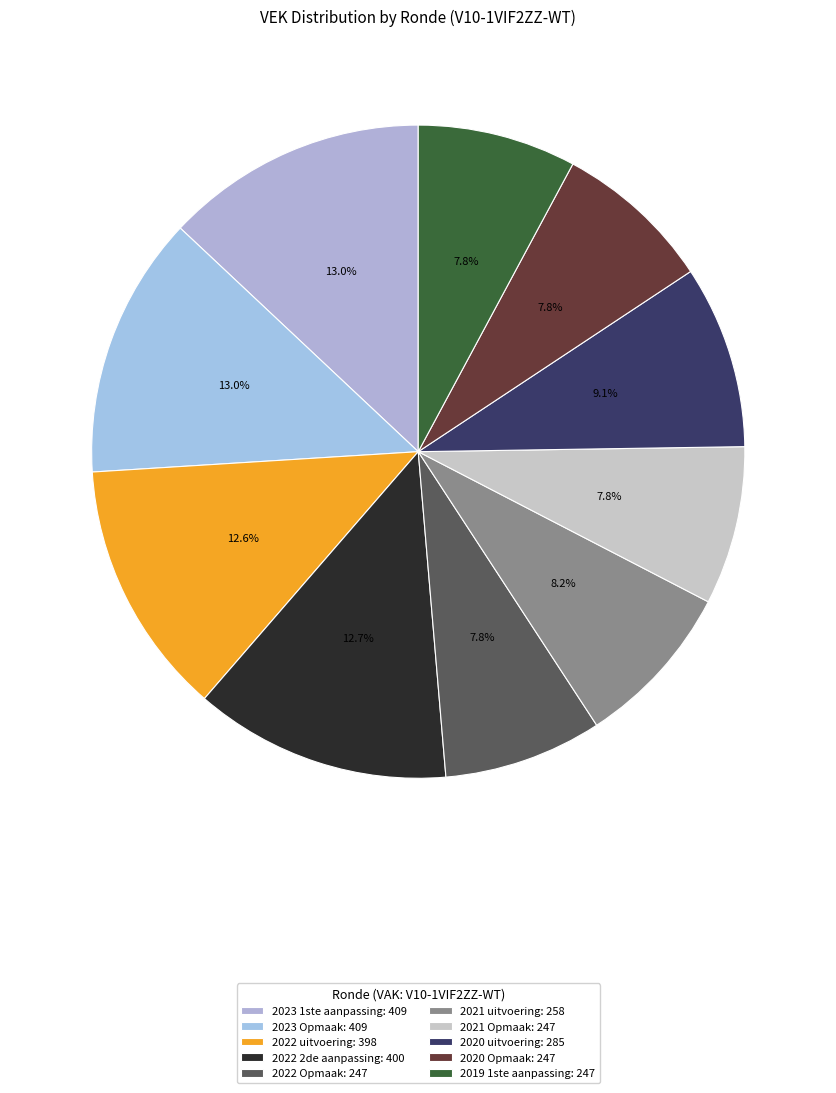

What is the largest slice in the pie chart?

2023 1ste aanpassing